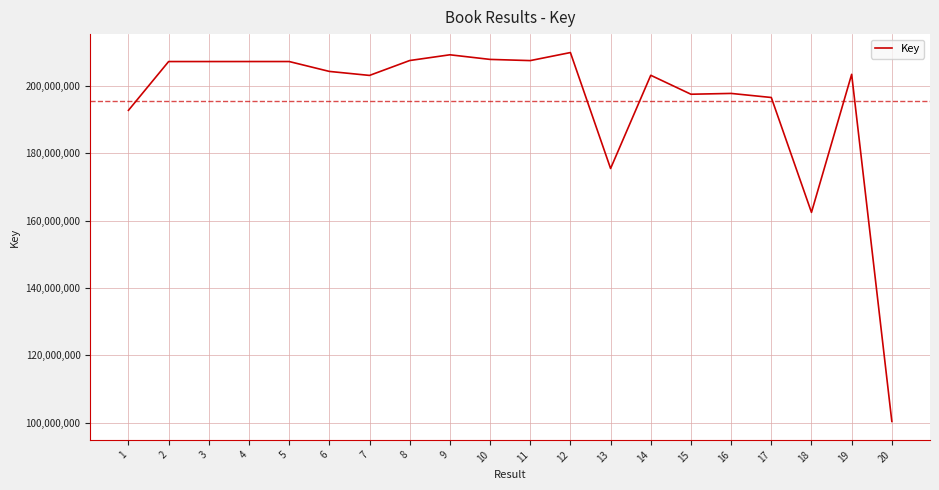

What is the change in value from 8 to 12?

+2368350